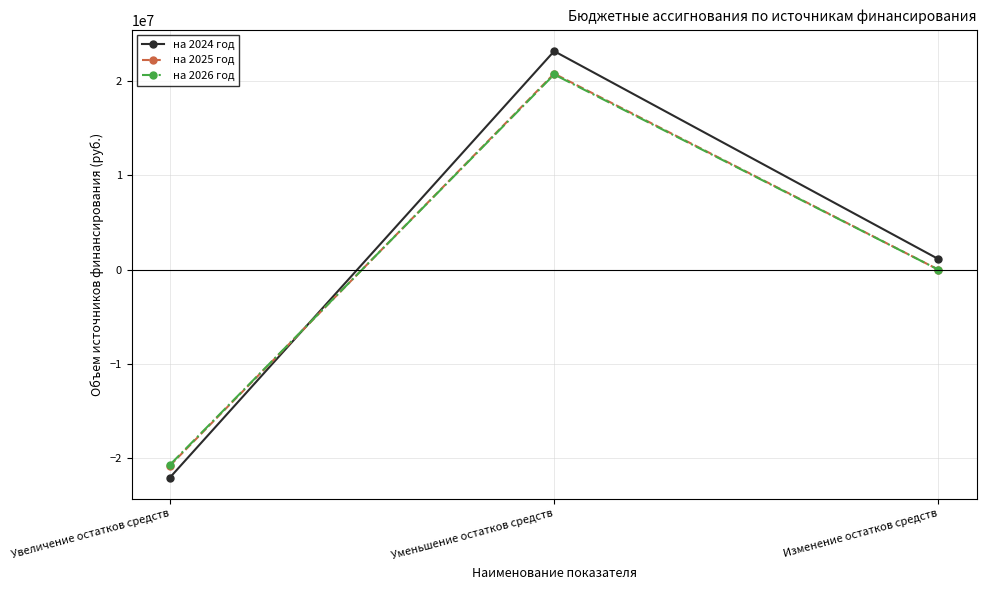

What is the maximum value shown in the chart?

23207939.3